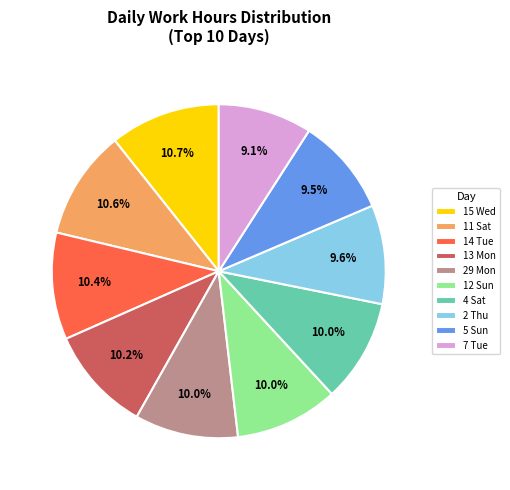

Is 29 Mon the majority of the pie?

No